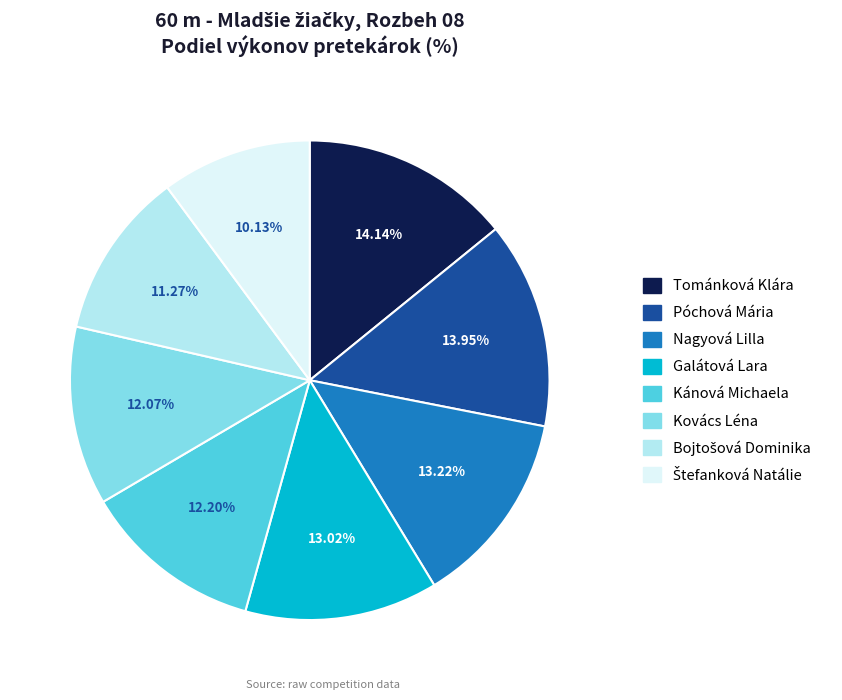

Is Póchová Mária the majority of the pie?

No